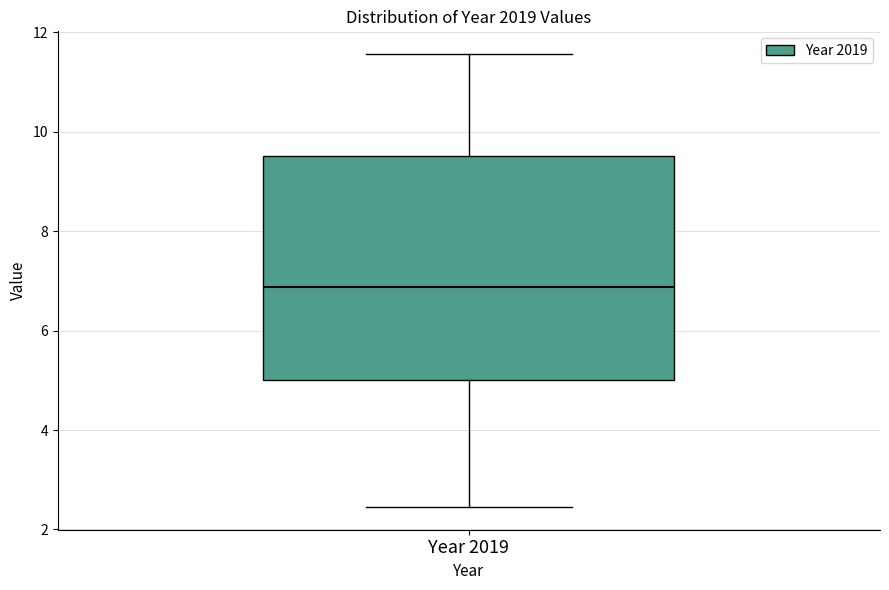

Read this box plot against the y-axis: the position of the median line, the range covered by the box, and the ends of both whiskers. The values are not printed on the chart, so give them approximately, as read against the axis.

median 6.8, box 5.0 to 9.6, whiskers 2.4 to 11.6